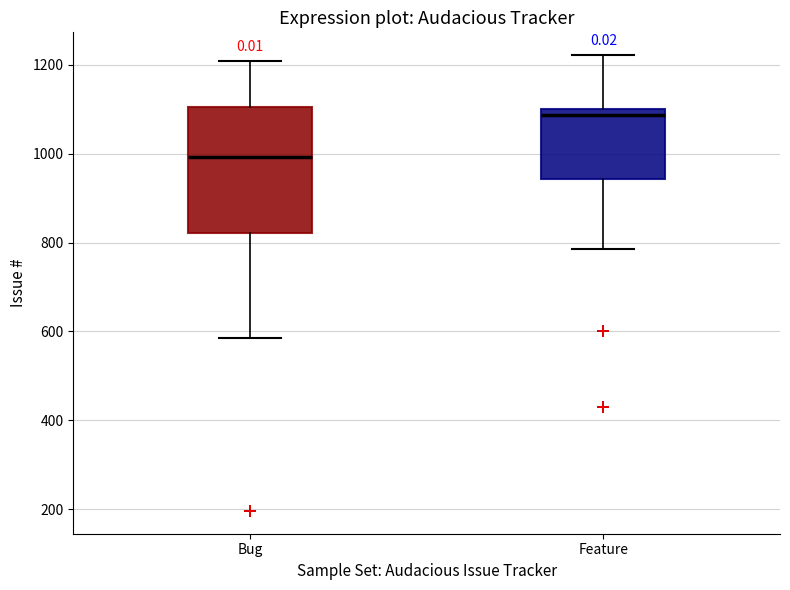

Where is the upper edge of the box for Feature on the y-axis? The values are not printed on the chart, so give them approximately, as read against the axis.

1100